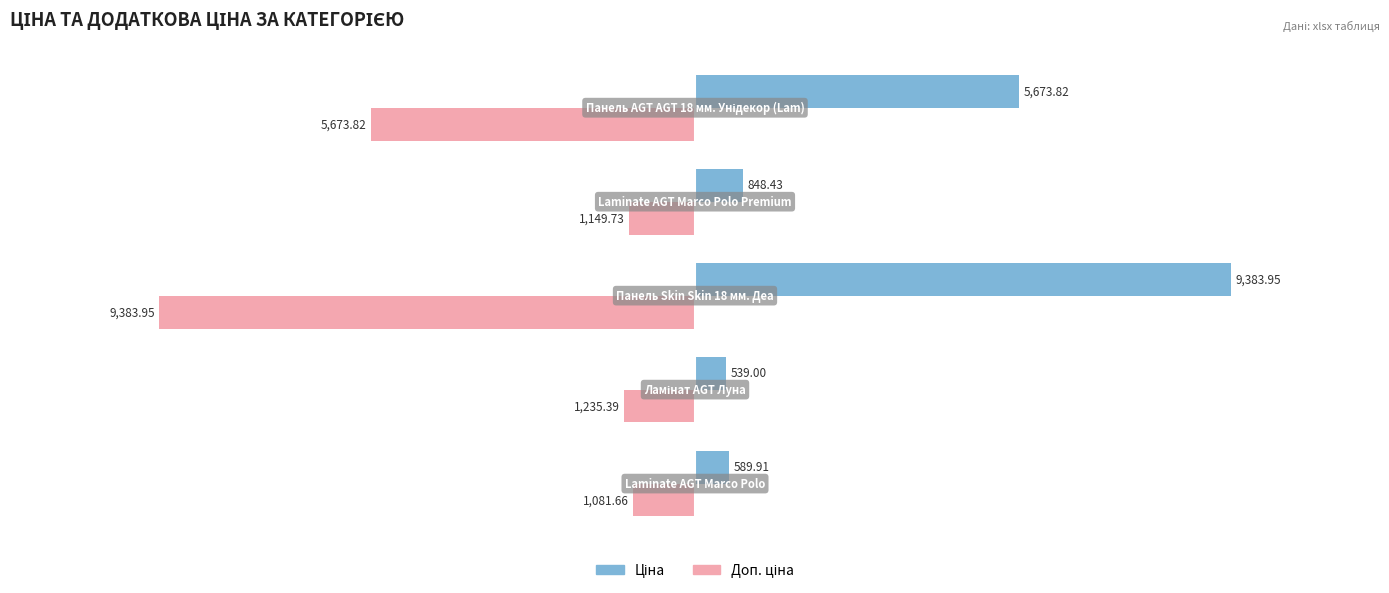

How many data points does each series have?

5